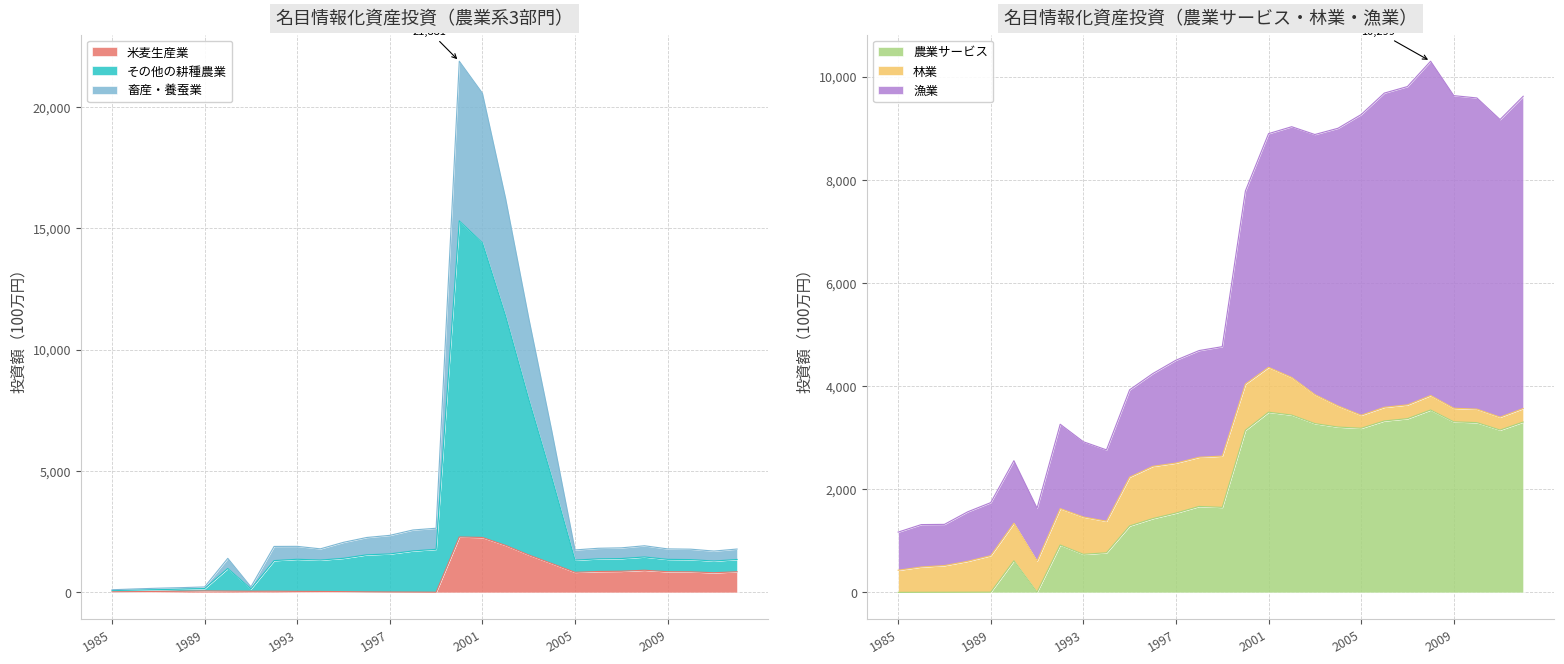

Which category has the highest value in the 畜産・養蚕業 series?

2000